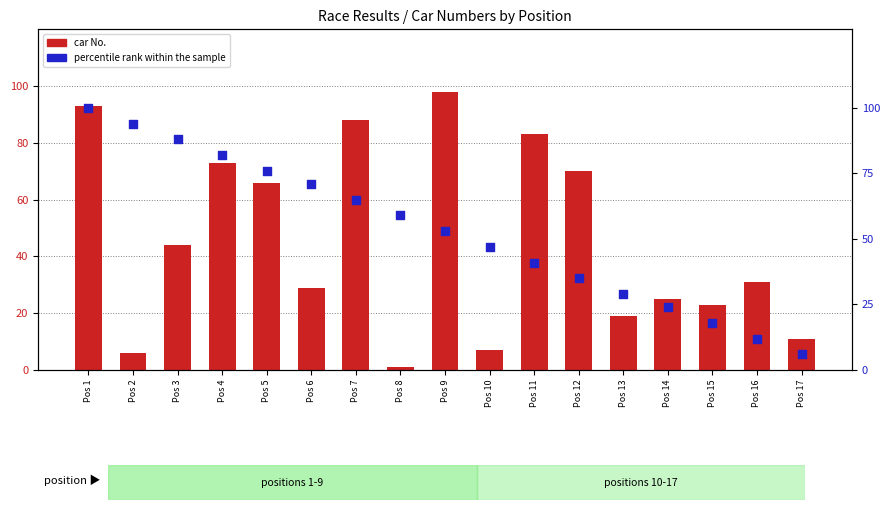

Which series has the largest Y range (max minus min)?

car No.